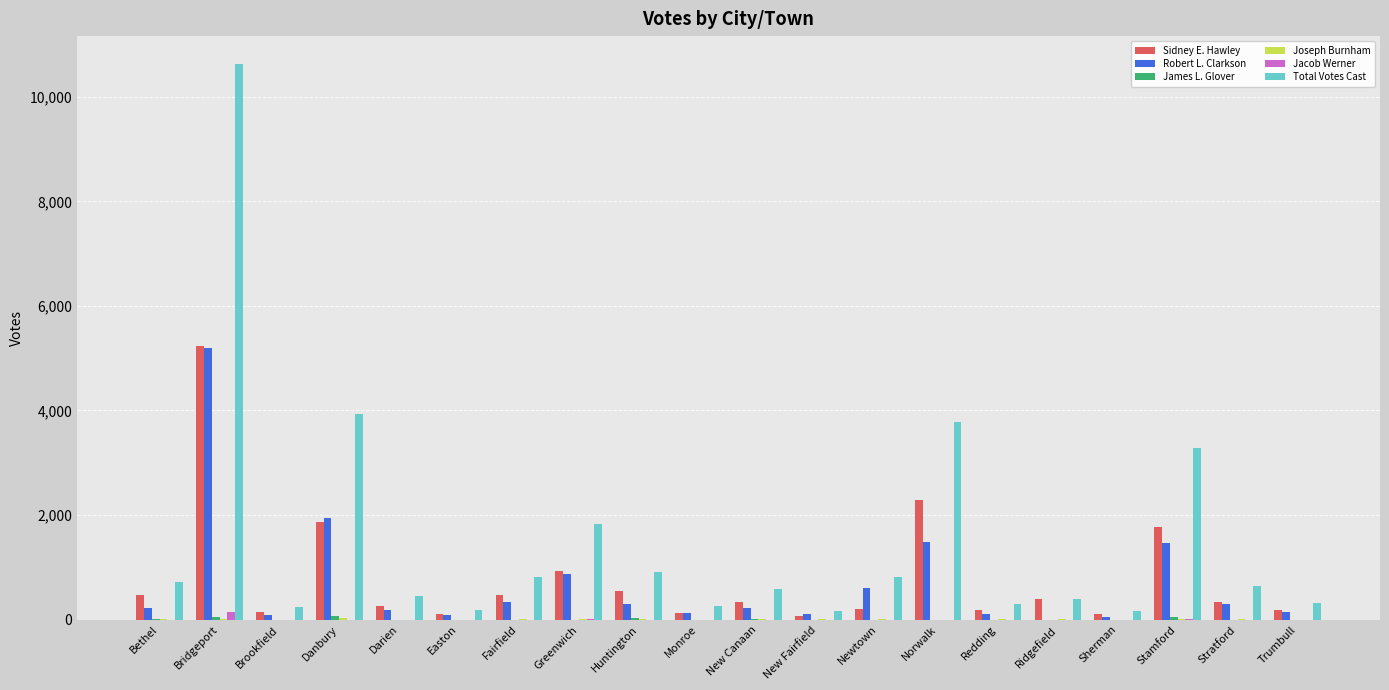

Is the value of Sidney E. Hawley at Monroe greater than the value of Jacob Werner at Stamford?

Yes